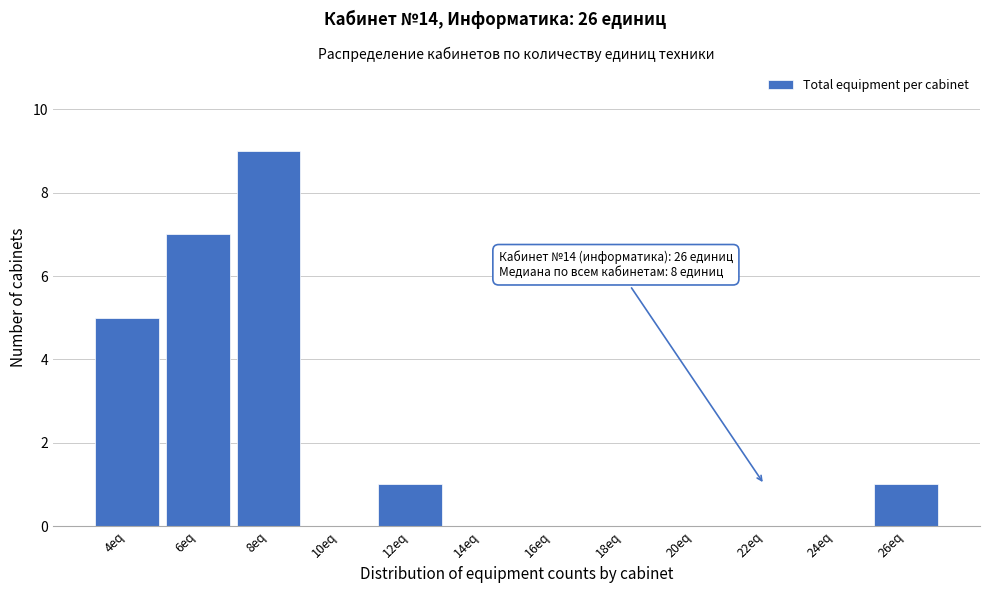

Reading left to right, transcribe all the data shown in this chart.

4eq=5	6eq=7	8eq=9	10eq=0	12eq=1	14eq=0	16eq=0	18eq=0	20eq=0	22eq=0	24eq=0	26eq=1